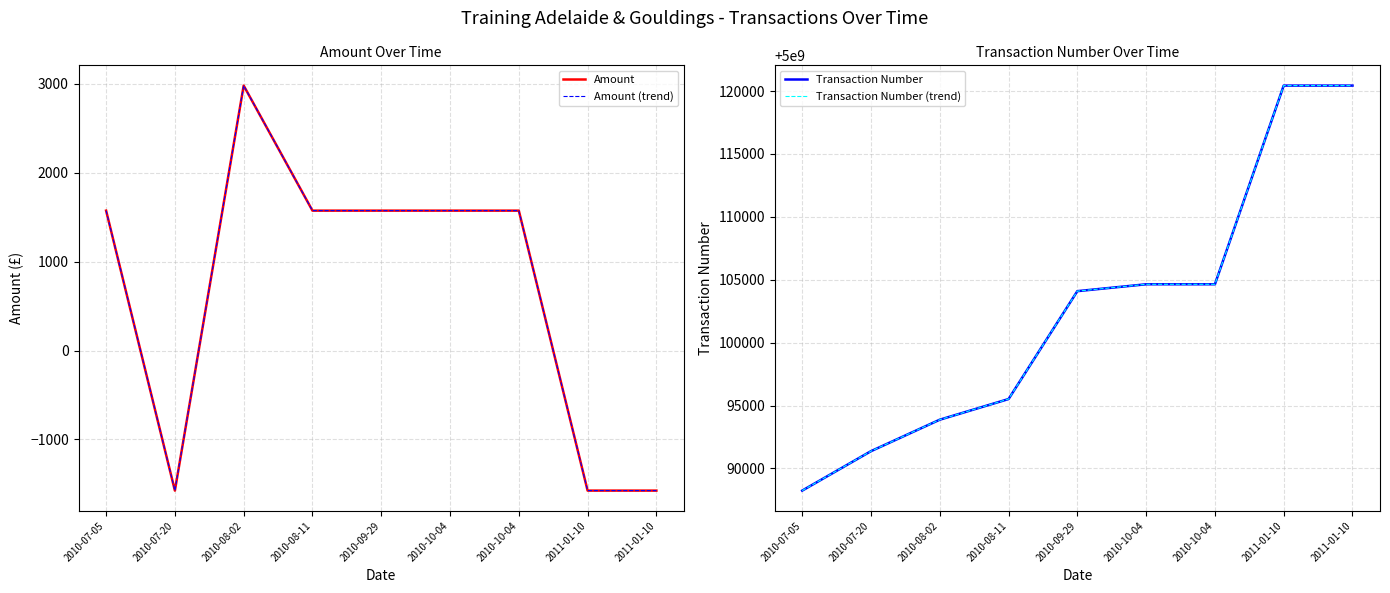

How many values in Amount (trend) are below zero?

3